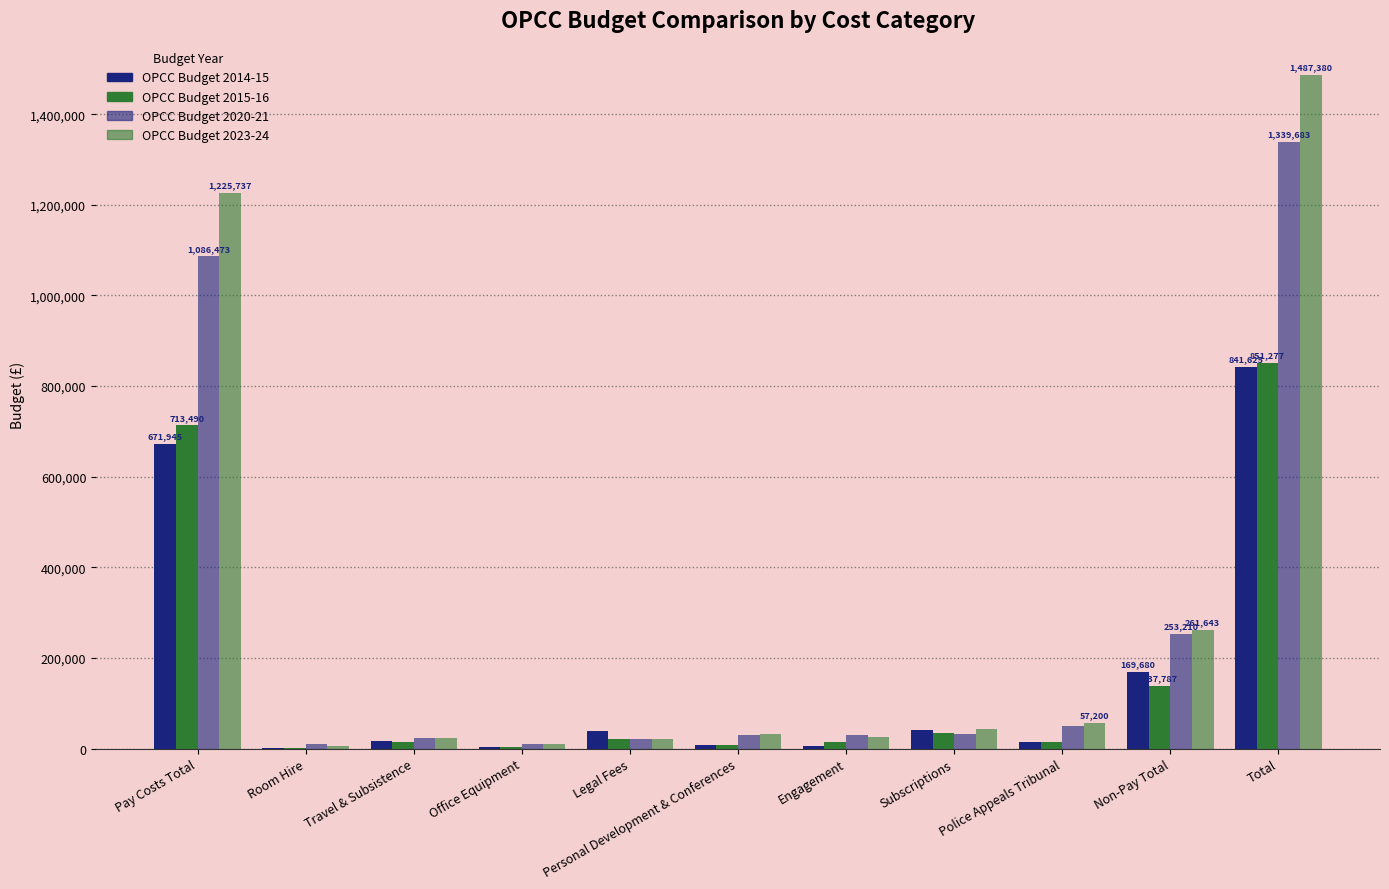

Are the bars horizontal?

No